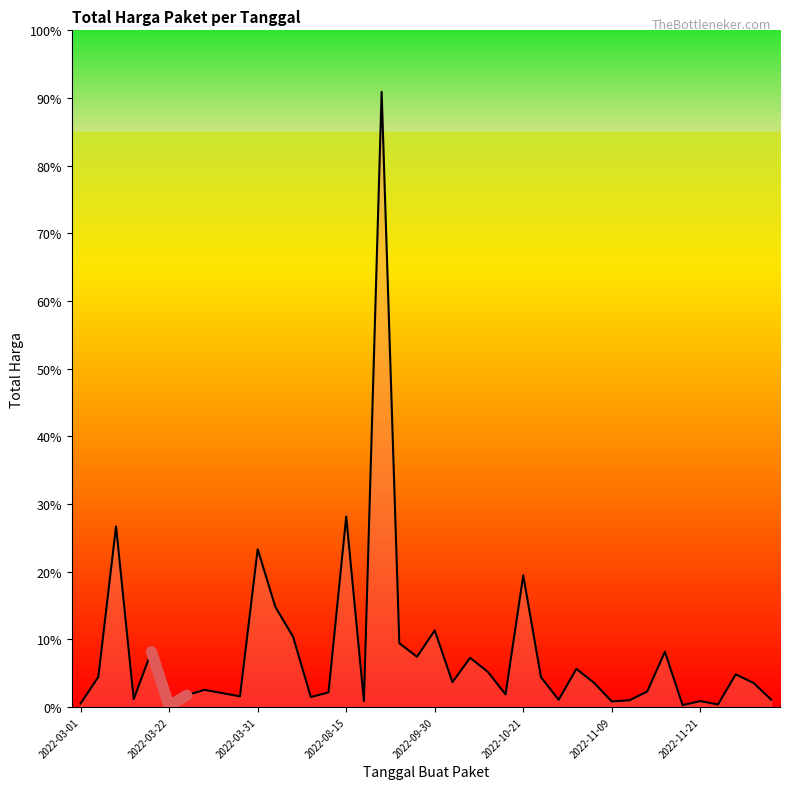

How many series are shown in this chart?

1